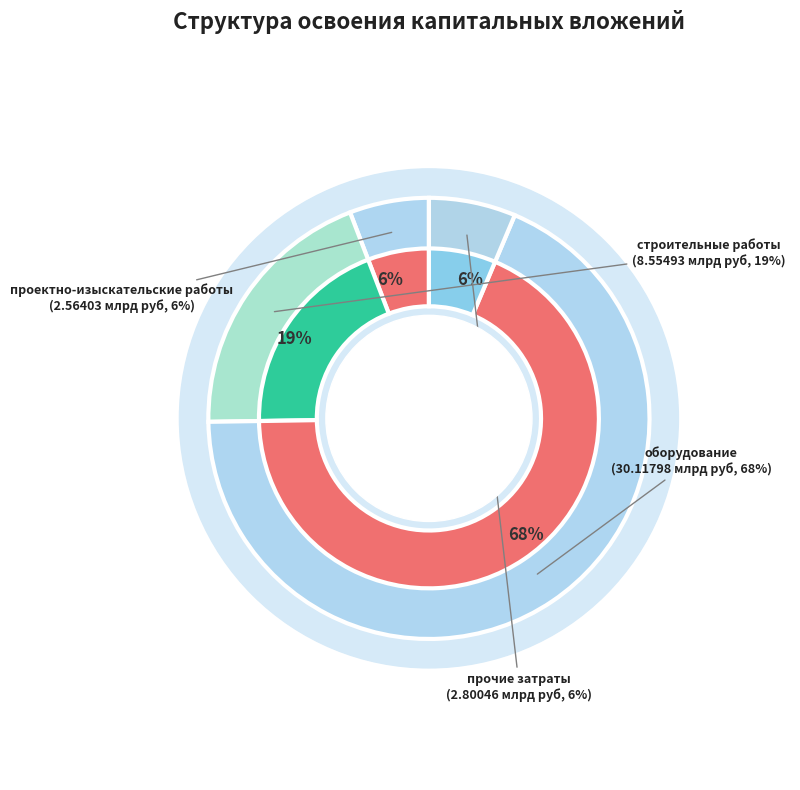

How many slices are in this pie chart?

4